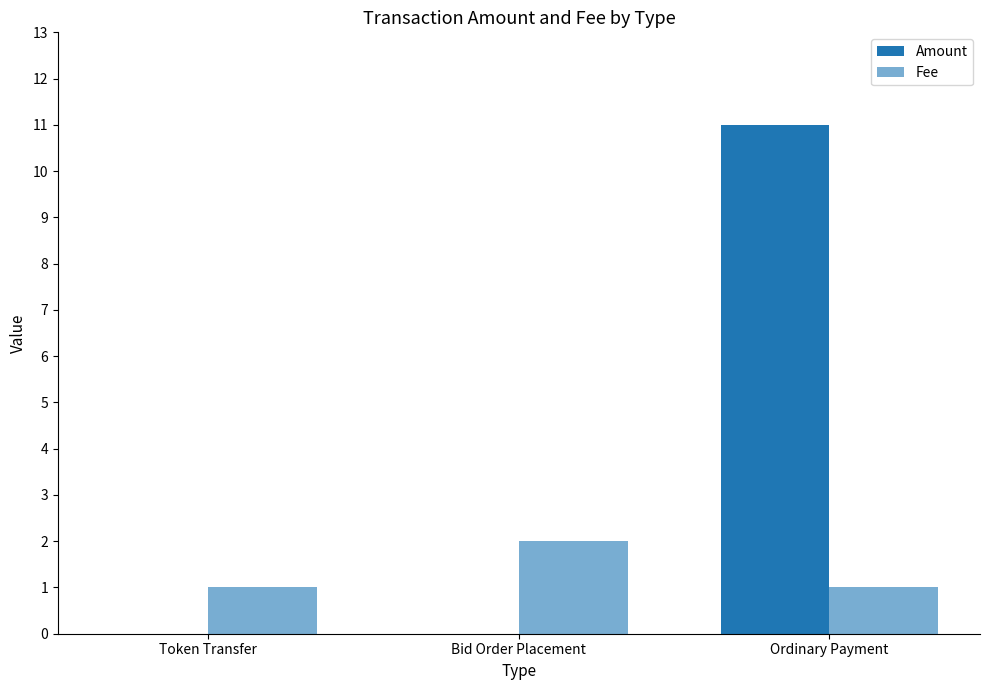

How many groups of bars are there?

3